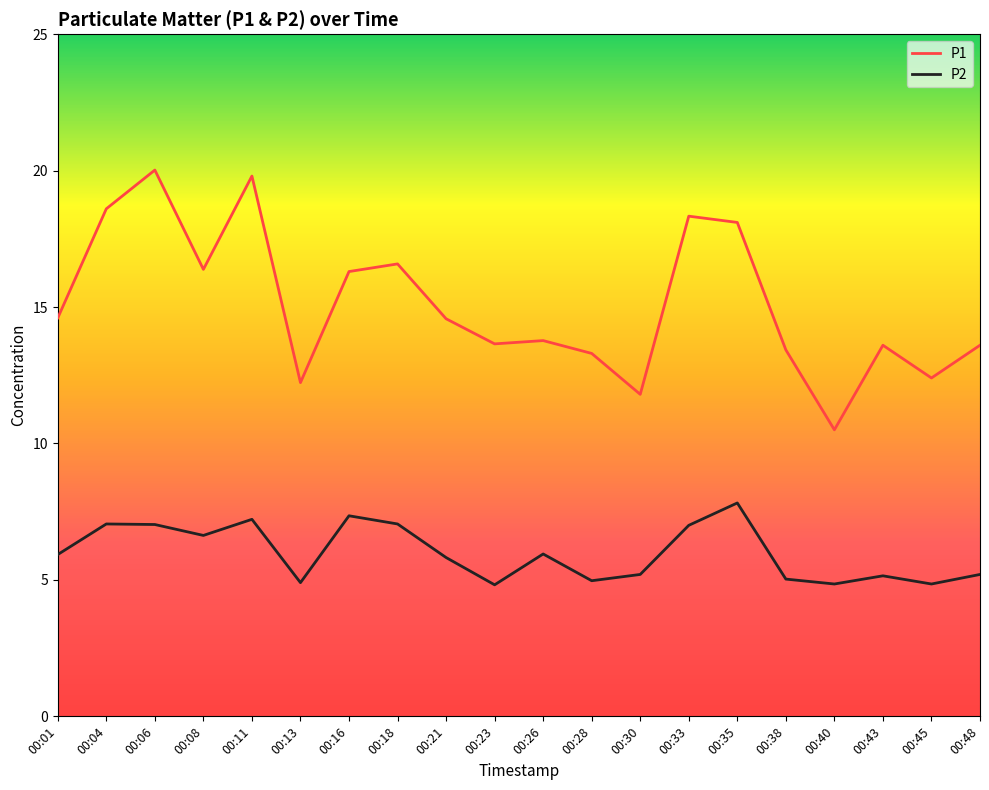

True or false: P1 has more than 1 interior local peaks.

True